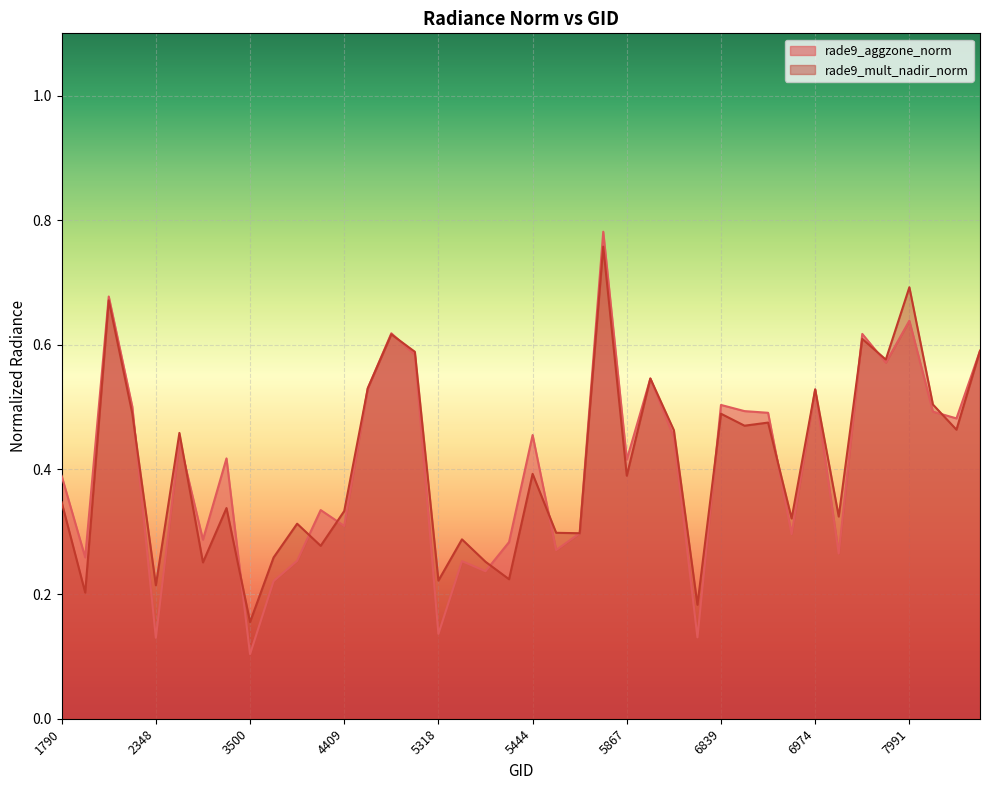

What is the highest value of the rade9_aggzone_norm series?

0.8